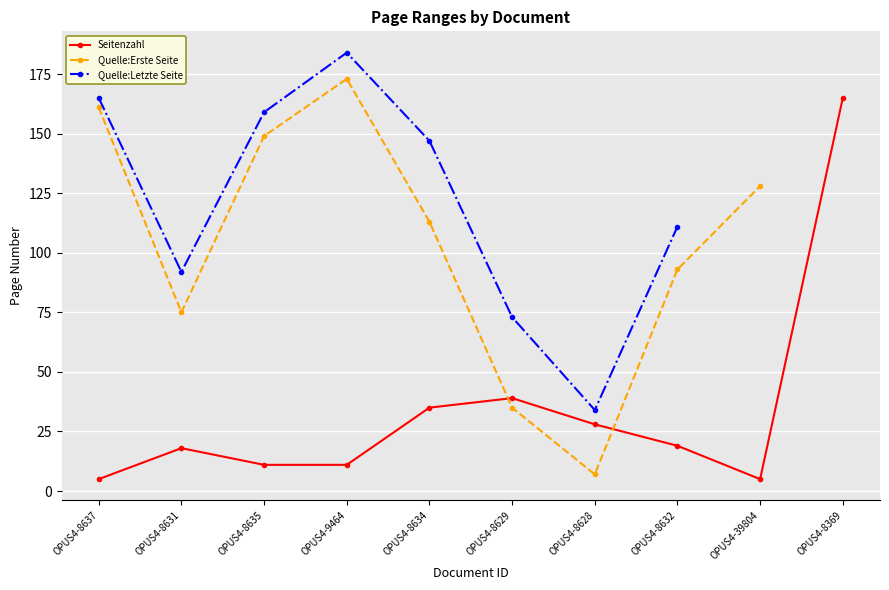

What are all the series names shown in the legend?

Seitenzahl, Quelle:Erste Seite, Quelle:Letzte Seite